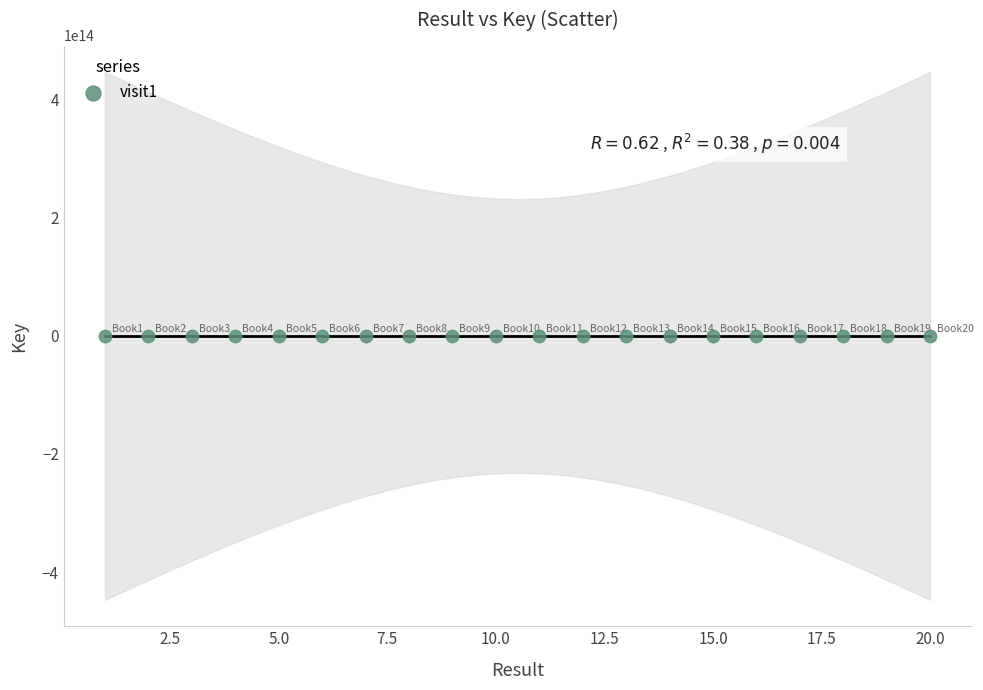

What is the range of X values (max minus min)?

19